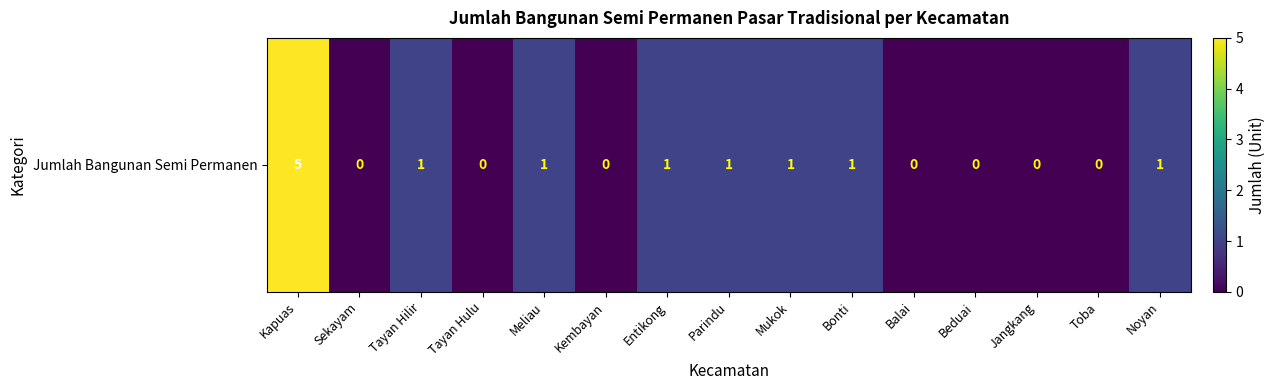

What is the greatest value displayed?

5